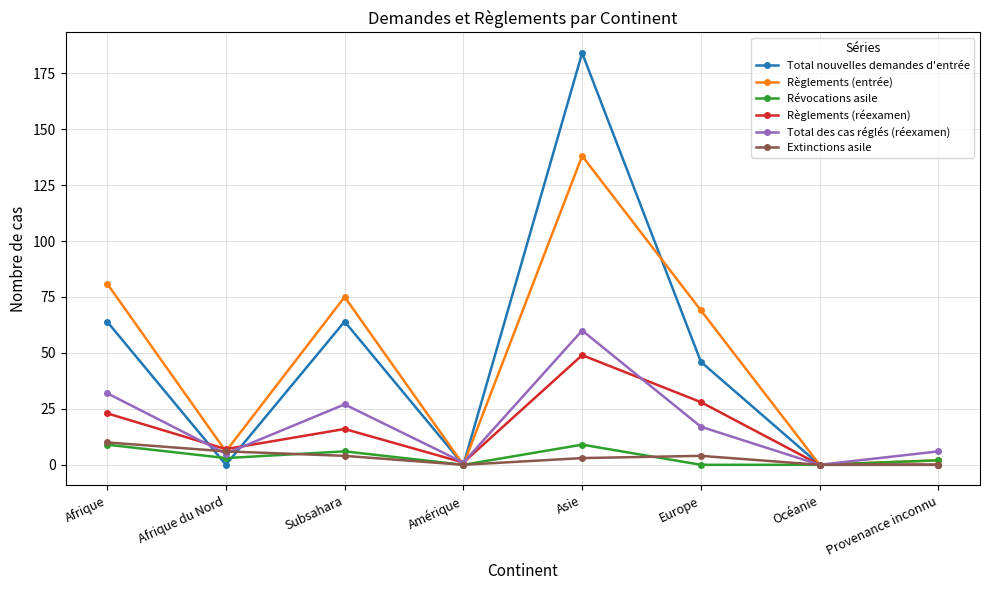

The Total des cas réglés (réexamen) series shows 86 at Asie. True or false?

False